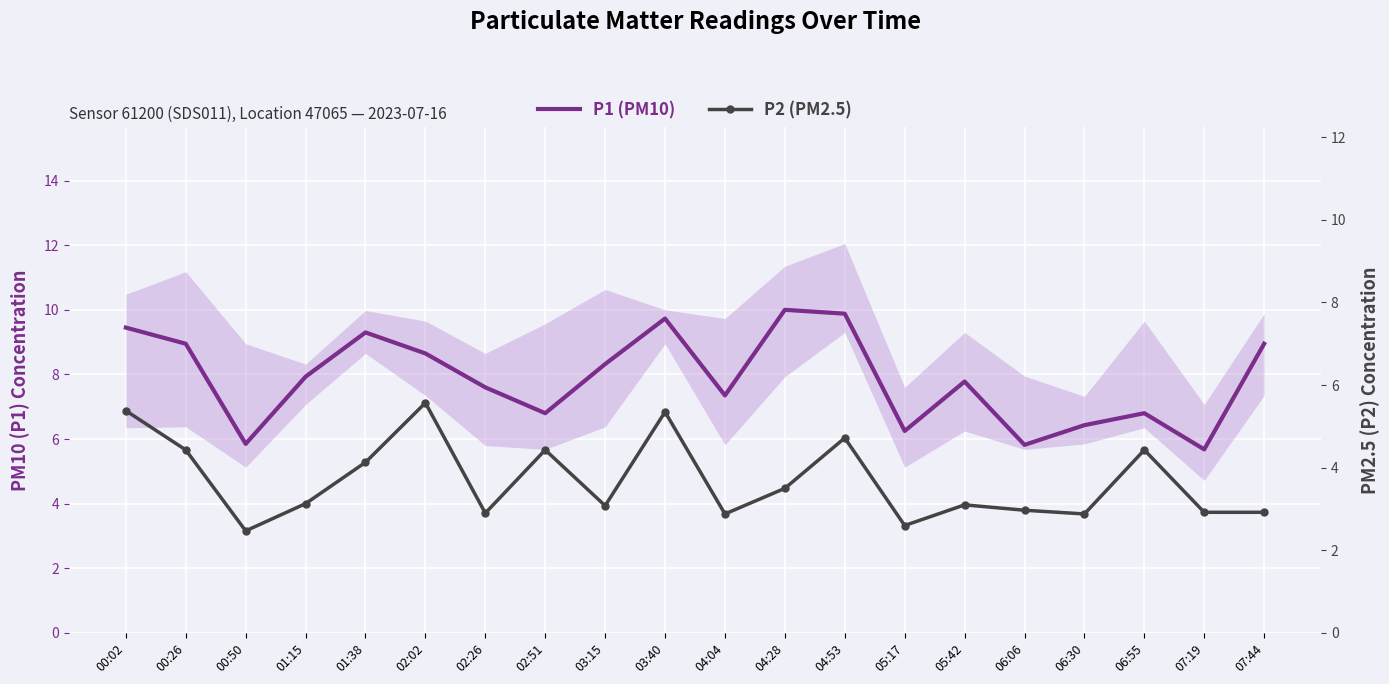

True or false: P1 (PM10) has more than 2 interior local peaks.

True